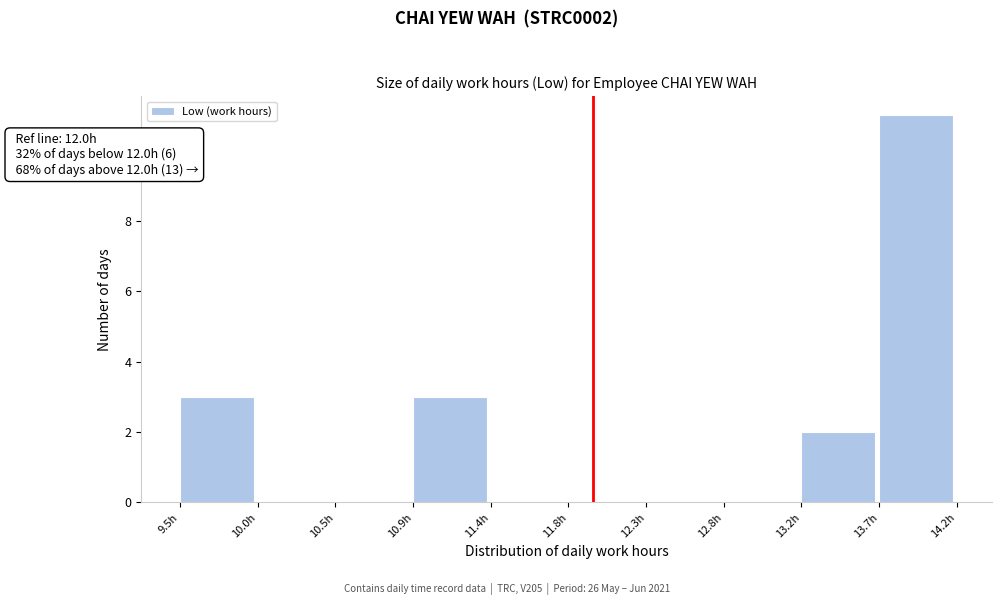

Which range on the x-axis has the tallest bar?

13.70 to 14.20